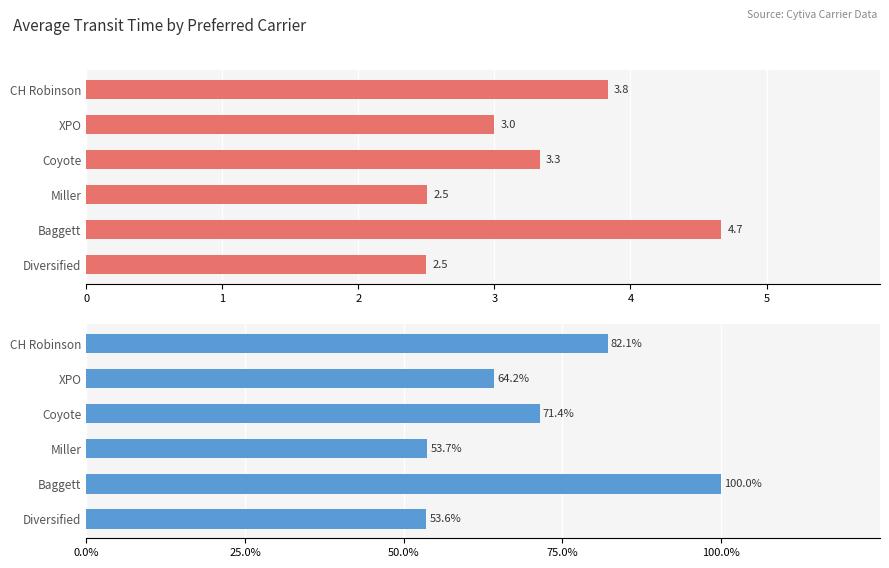

Which series has the largest total across all categories?

% of Max Transit Time